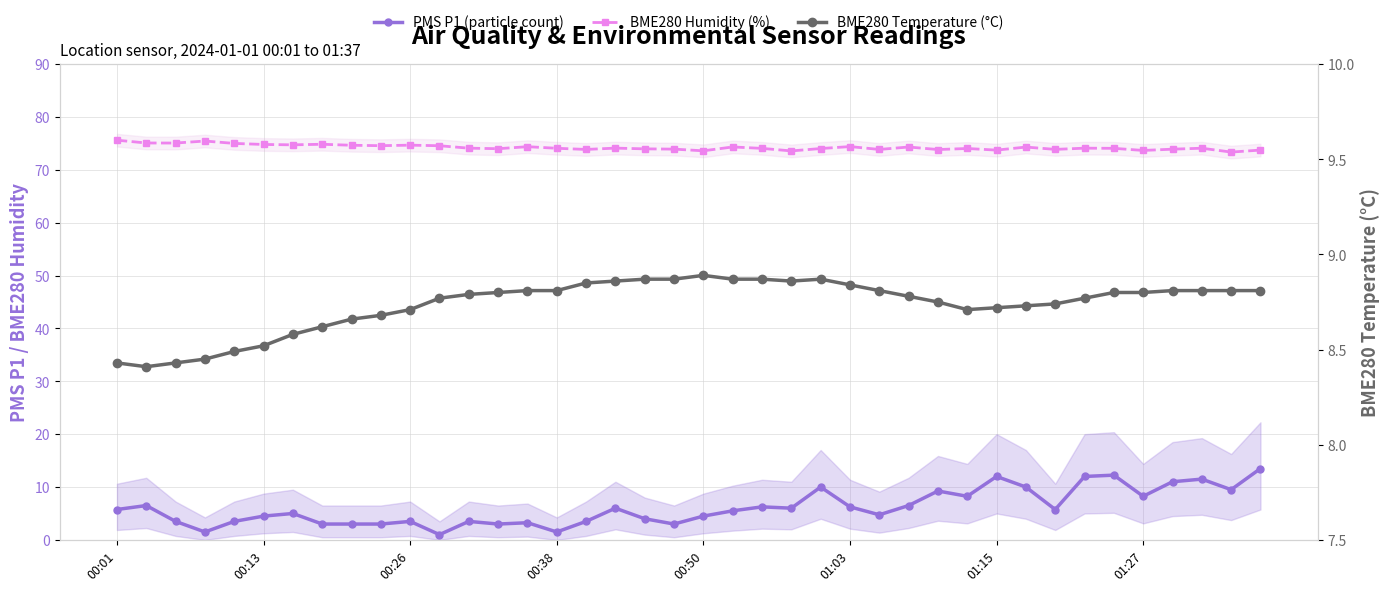

True or false: PMS P1 (particle count) and BME280 Humidity (%) intersect in this chart.

False